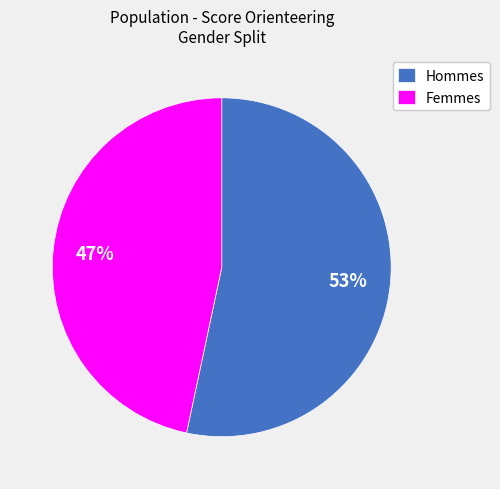

Which has a higher value, Femmes or Hommes?

Hommes